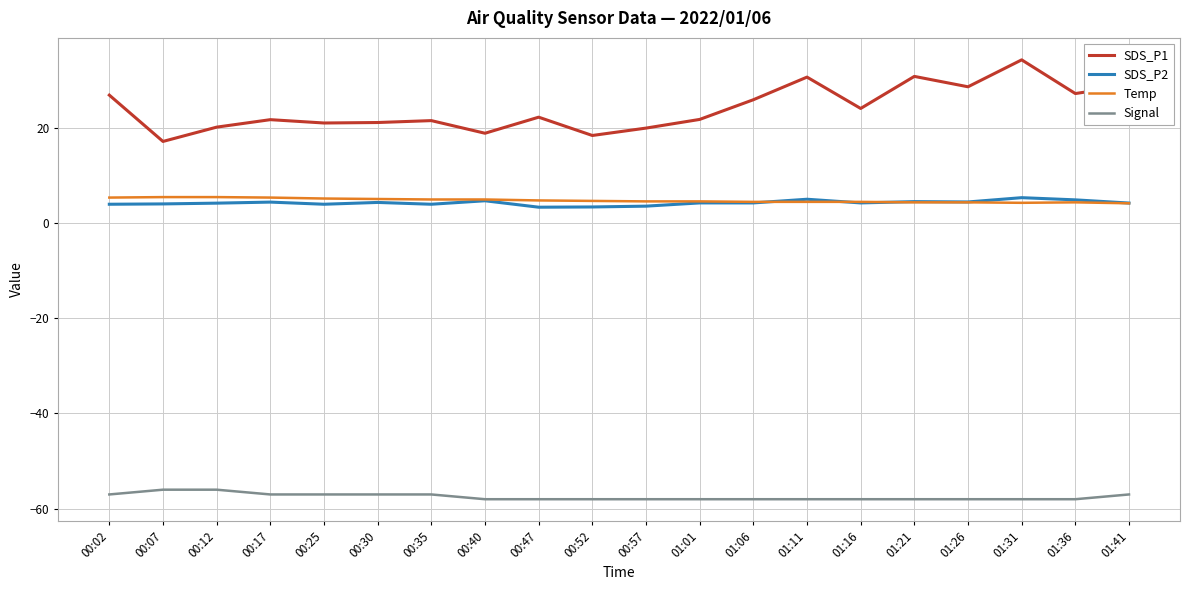

Which series has the largest total across all categories?

SDS_P1